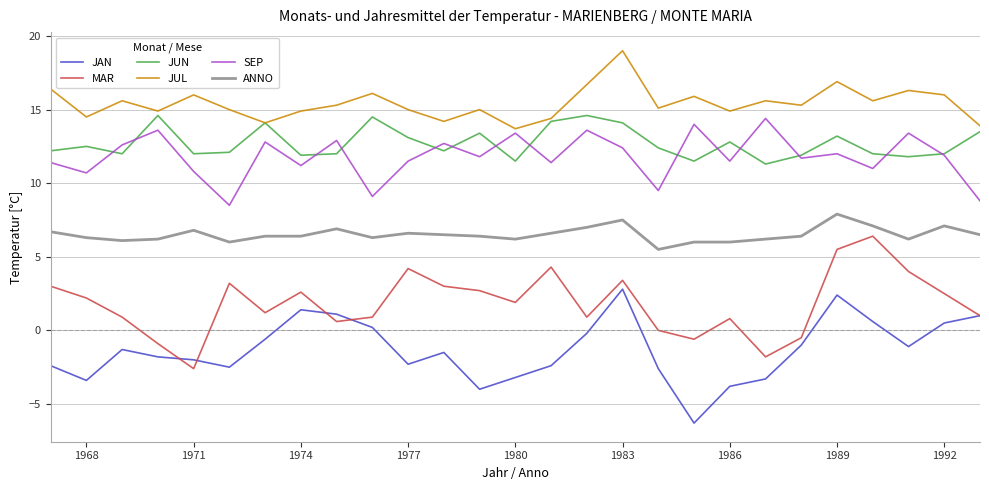

Which series has the largest total across all categories?

JUL